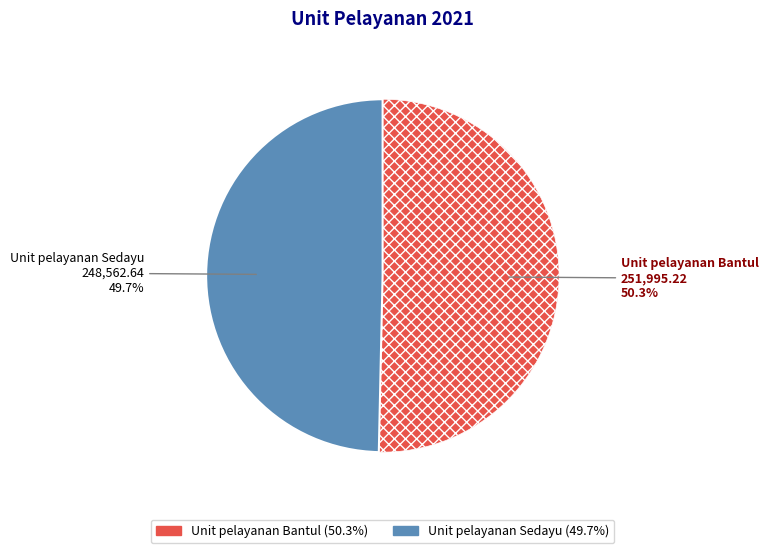

The Unit pelayanan Bantul slice represents 38% of the pie. True or false?

False